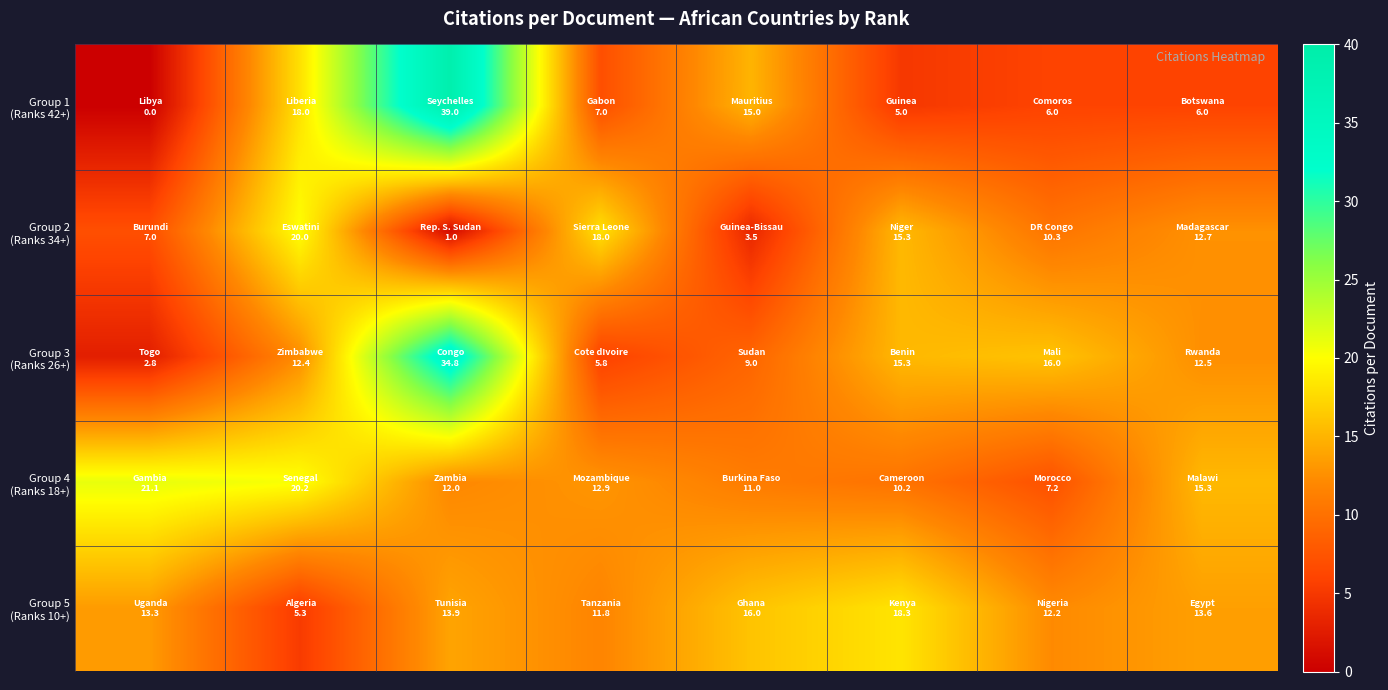

At how many categories does at least one series exceed 18?

4